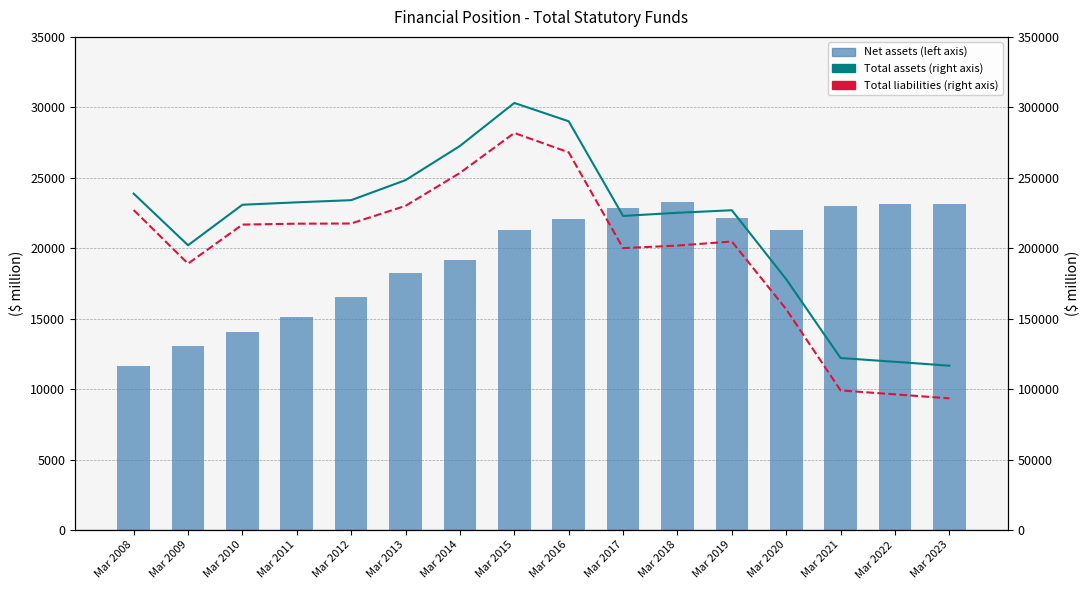

Is the value of Total assets (right) at Mar 2016 greater than the value of Net assets (left) at Mar 2009?

Yes